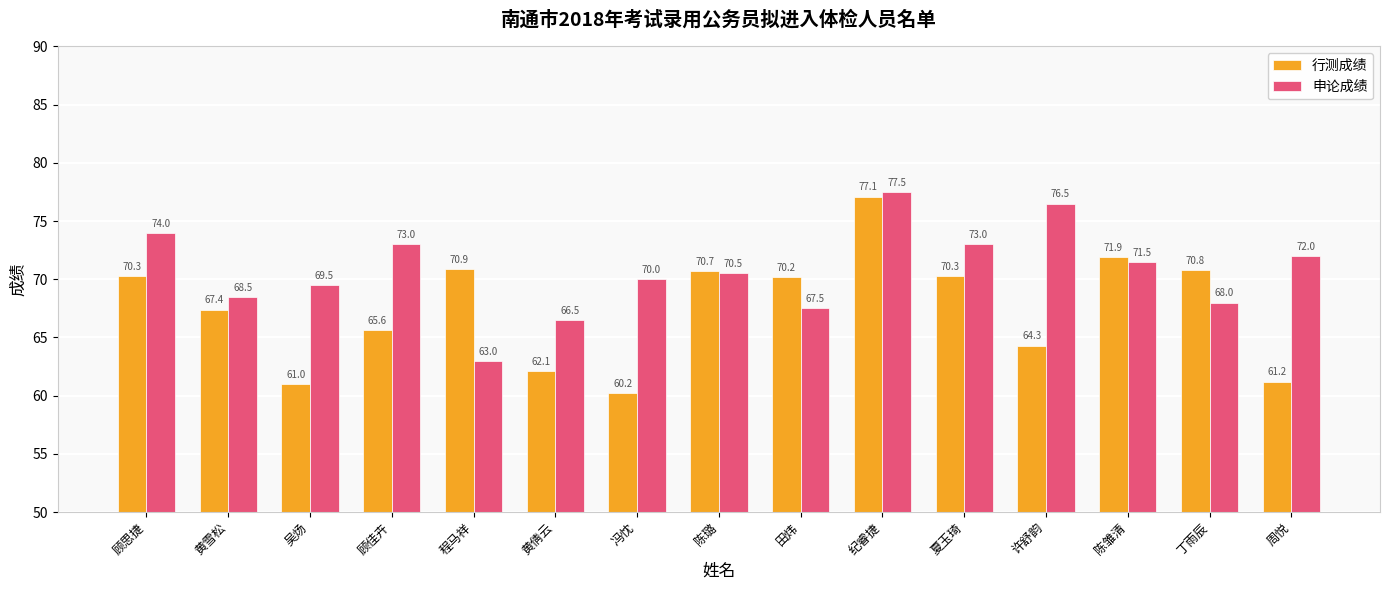

Read the 申论成绩 value at 夏玉琦.

73.0